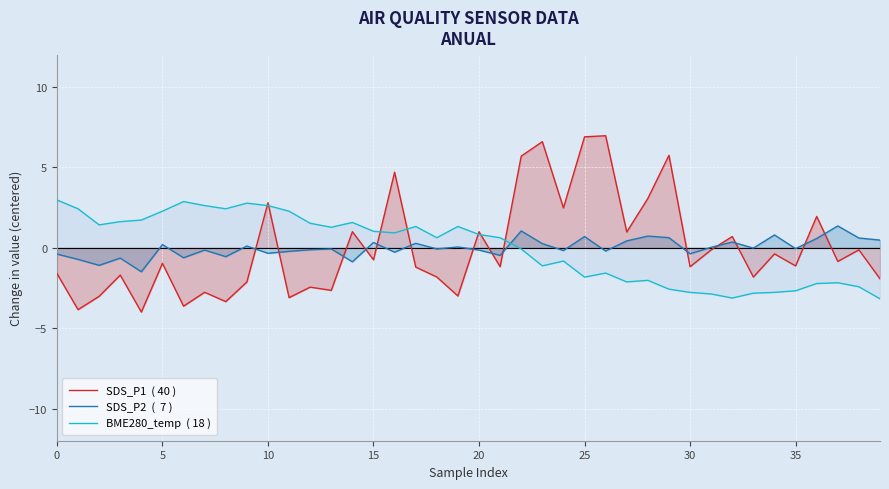

How many lines are shown in the chart?

3